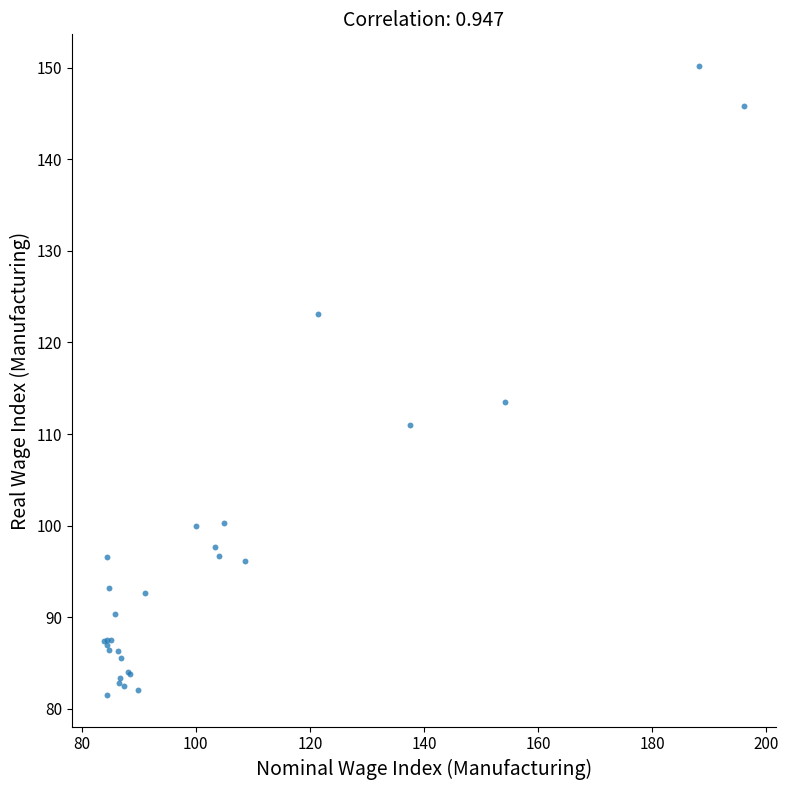

What Y value in the scatter plot is closest to 115?

113.5